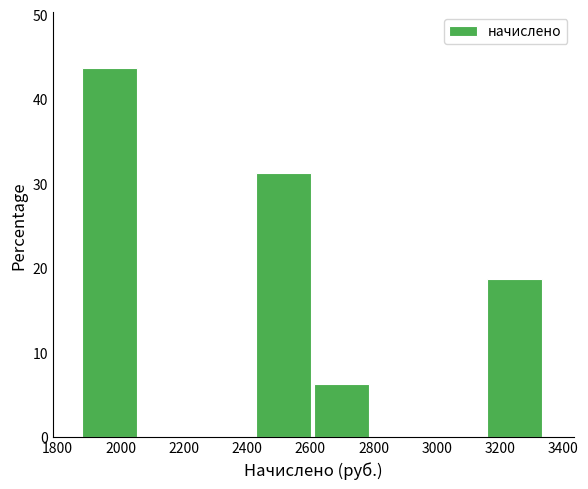

What is the height of the bar covering 2420 to 2620 on the x-axis? Neither the bar edges nor the heights are printed on the chart, so give them approximately, as read against the axes.

31